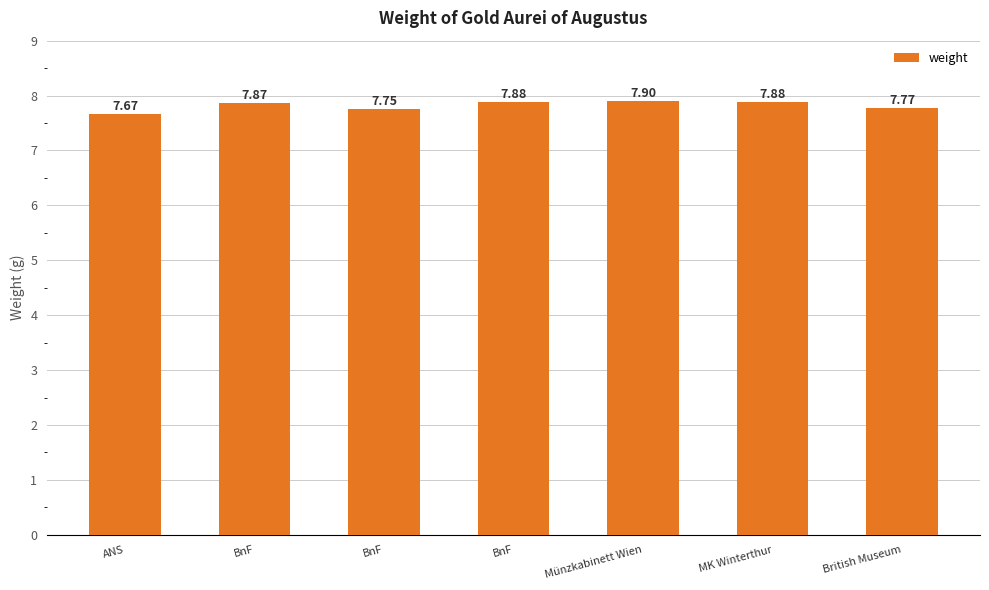

How many series are shown in this chart?

1